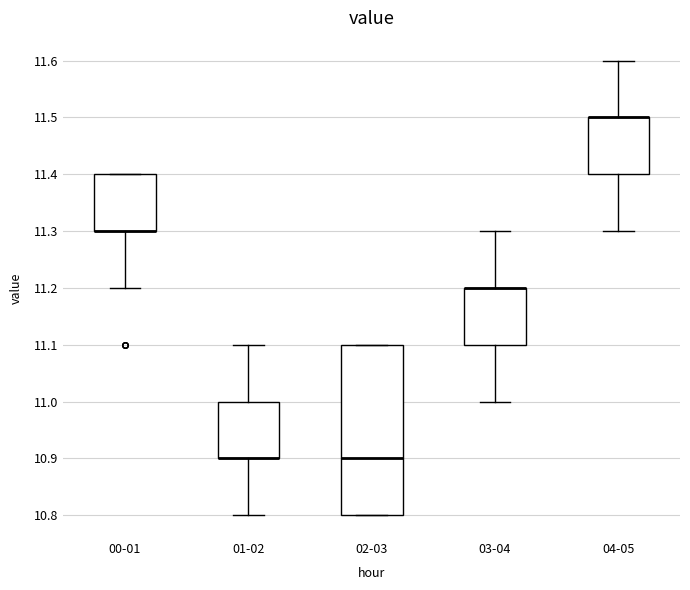

Where is the upper edge of the box for 01-02 on the y-axis? The values are not printed on the chart, so give them approximately, as read against the axis.

11.0